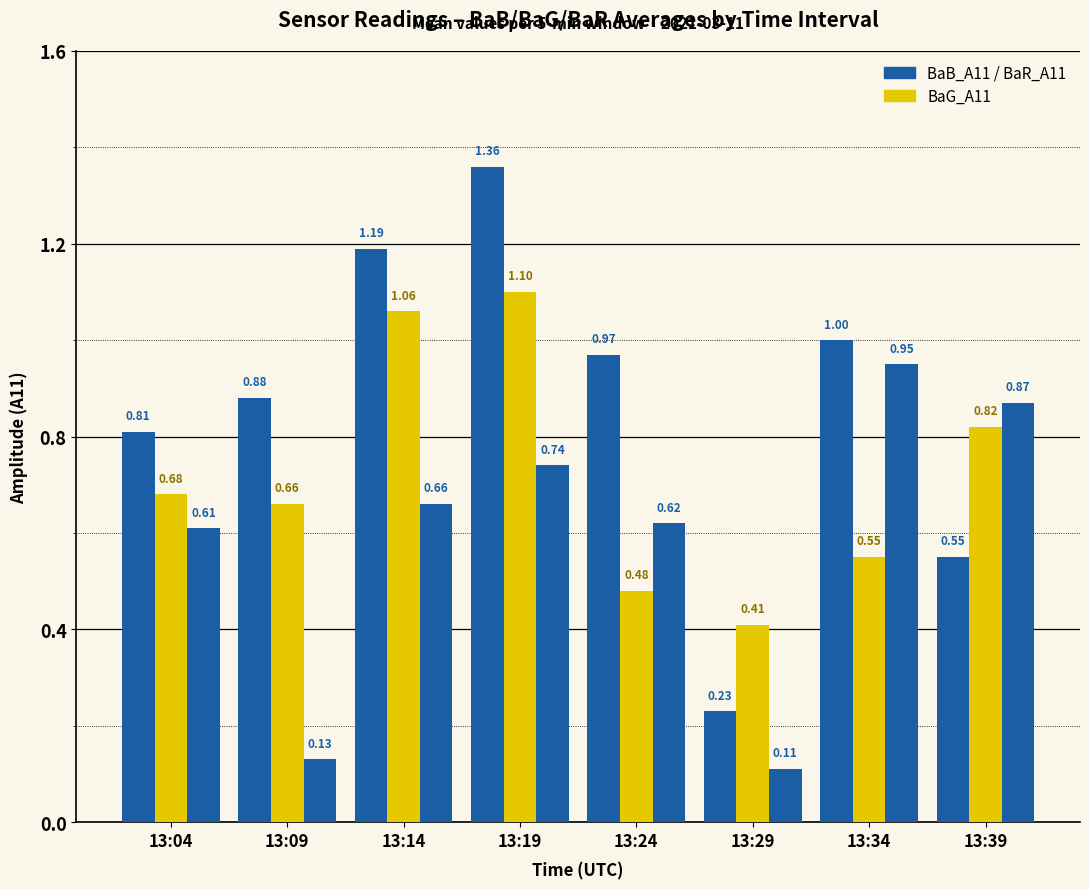

How many groups of bars are there?

8